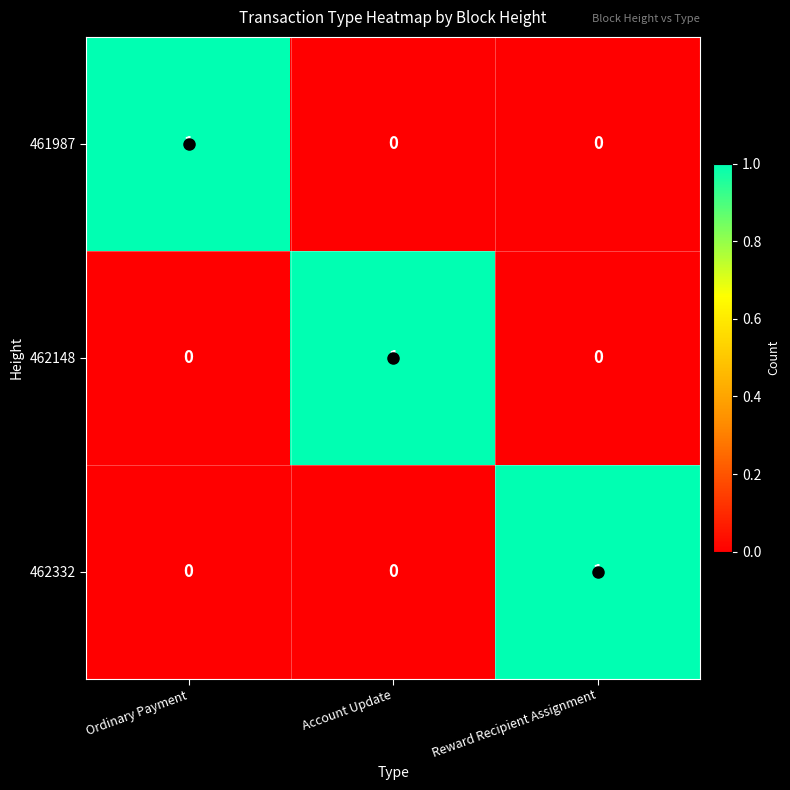

Is it true that 461987 equals 0 at Account Update?

True